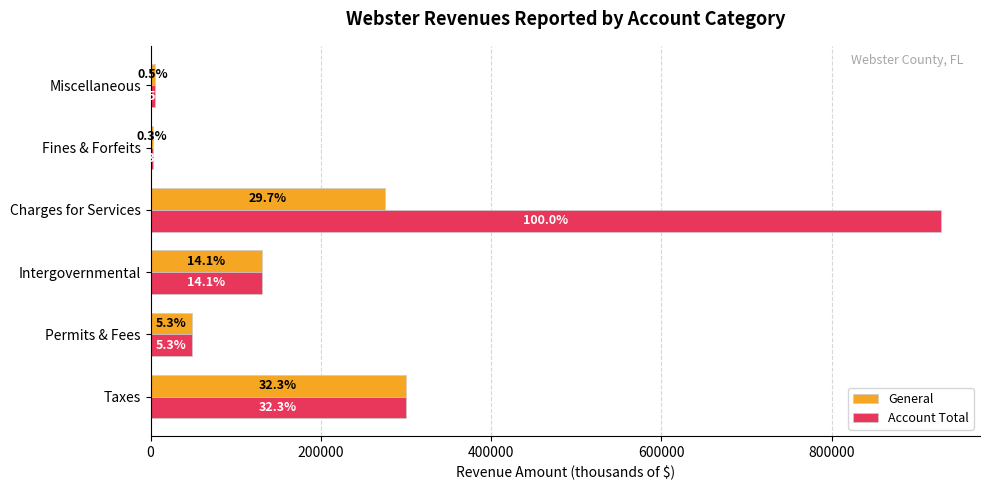

List the series in order of their peak value, lowest first.

General, Account Total